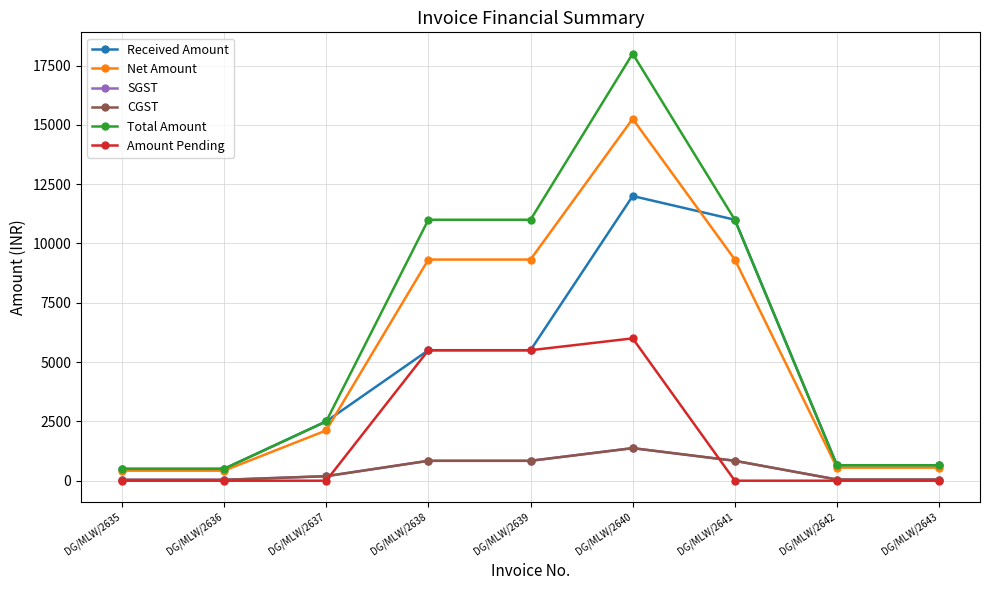

Where is the first local maximum for SGST?

DG/MLW/2640